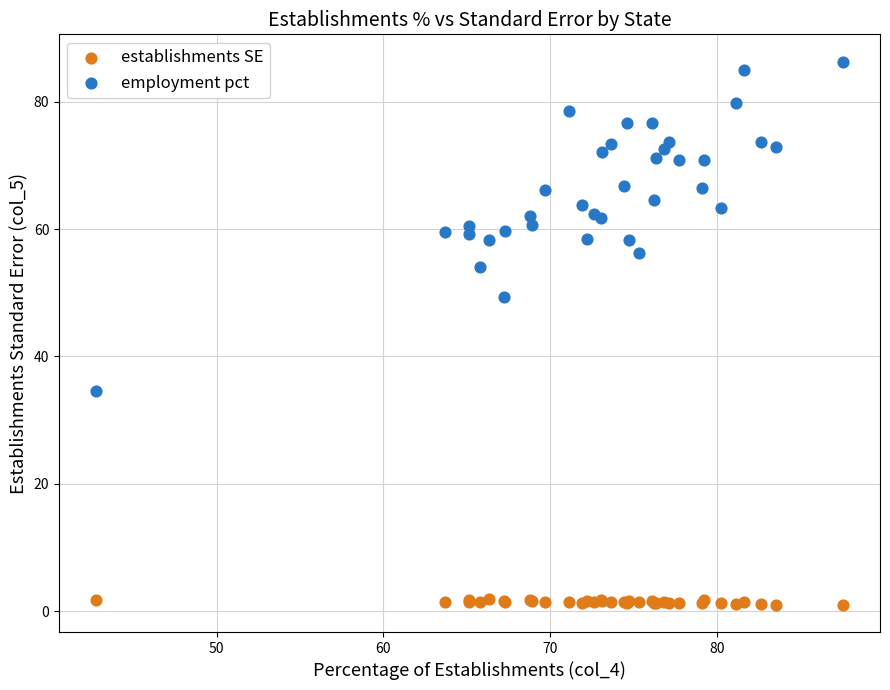

Which series reaches the minimum Y coordinate?

establishments SE